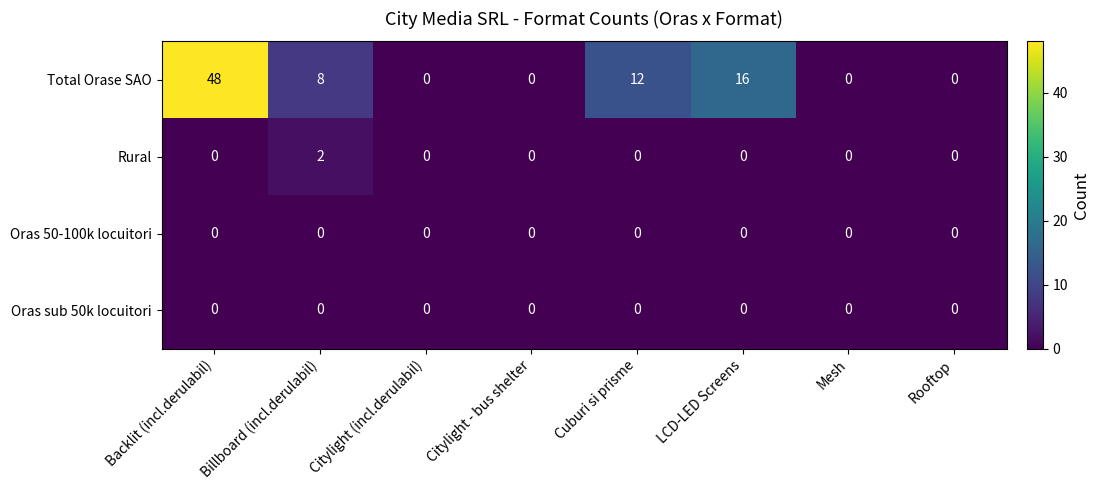

At which category does the chart reach its peak across all series?

Backlit (incl.derulabil)